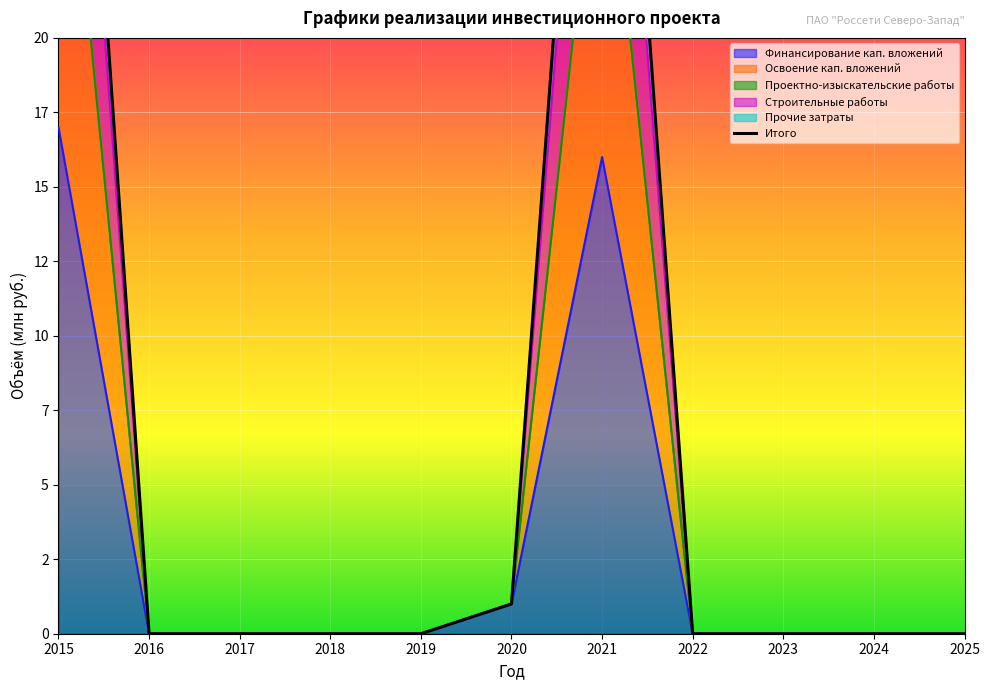

List the labels in order of value, smallest first.

2016, 2017, 2018, 2019, 2022, 2023, 2024, 2025, 2020, 2021, 2015